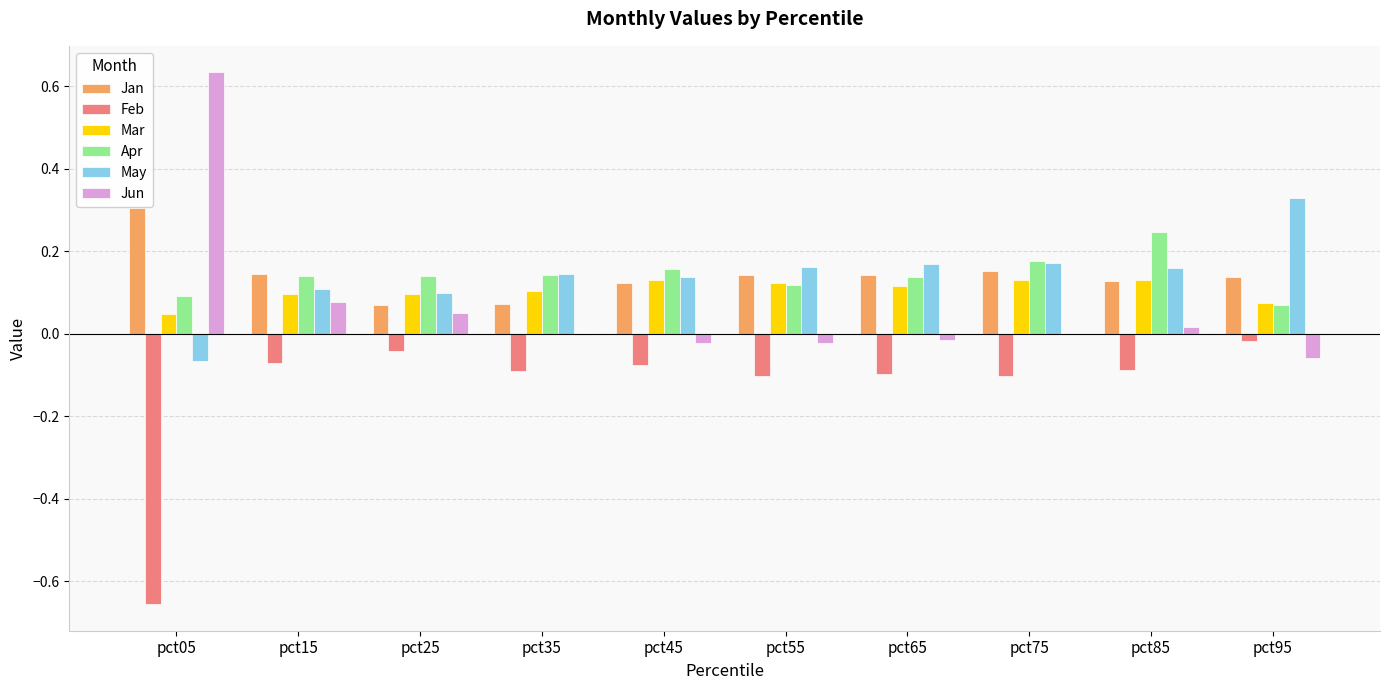

How many series are shown in this chart?

6